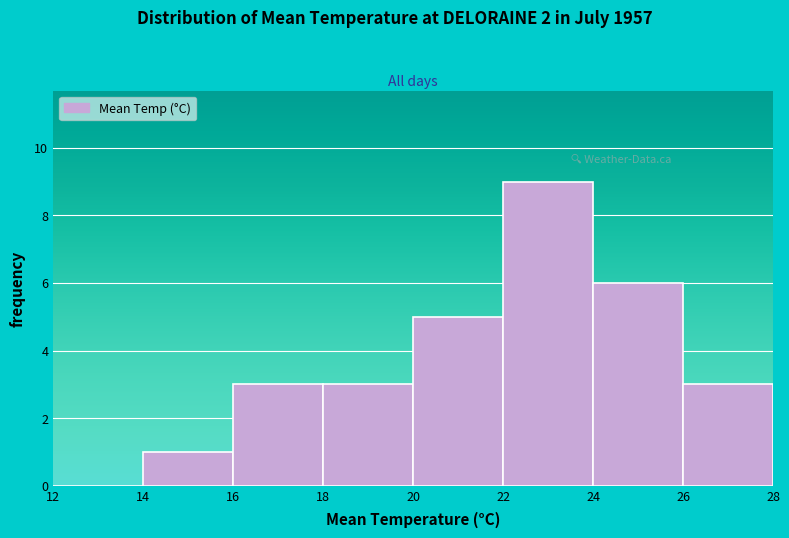

Over which range of the x-axis is the bar tallest?

22 to 24